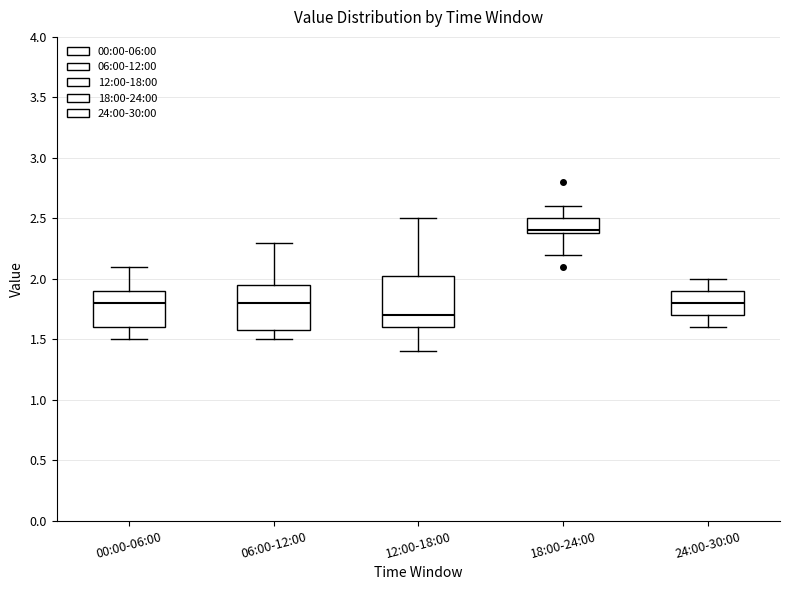

Which box has the lowest median line?

12:00-18:00